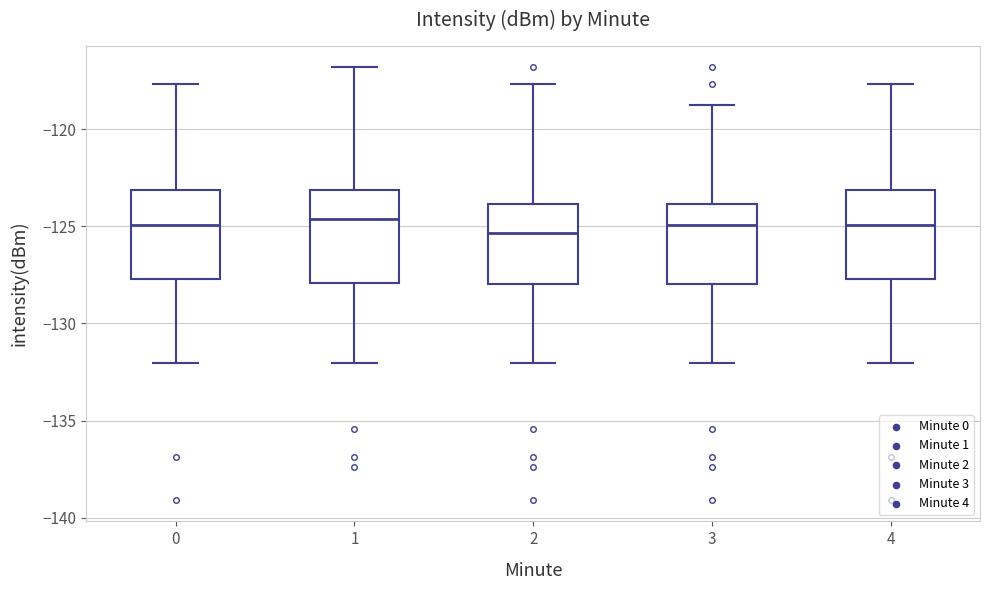

Where does the lower whisker of the box at x = 4 end on the y-axis? The values are not printed on the chart, so give them approximately, as read against the axis.

-132.0